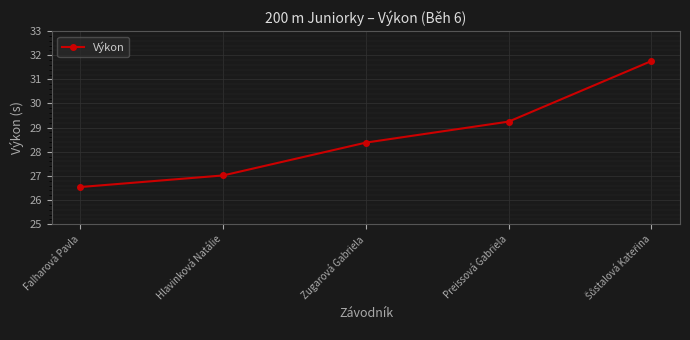

Does the chart have visible grid lines?

Yes